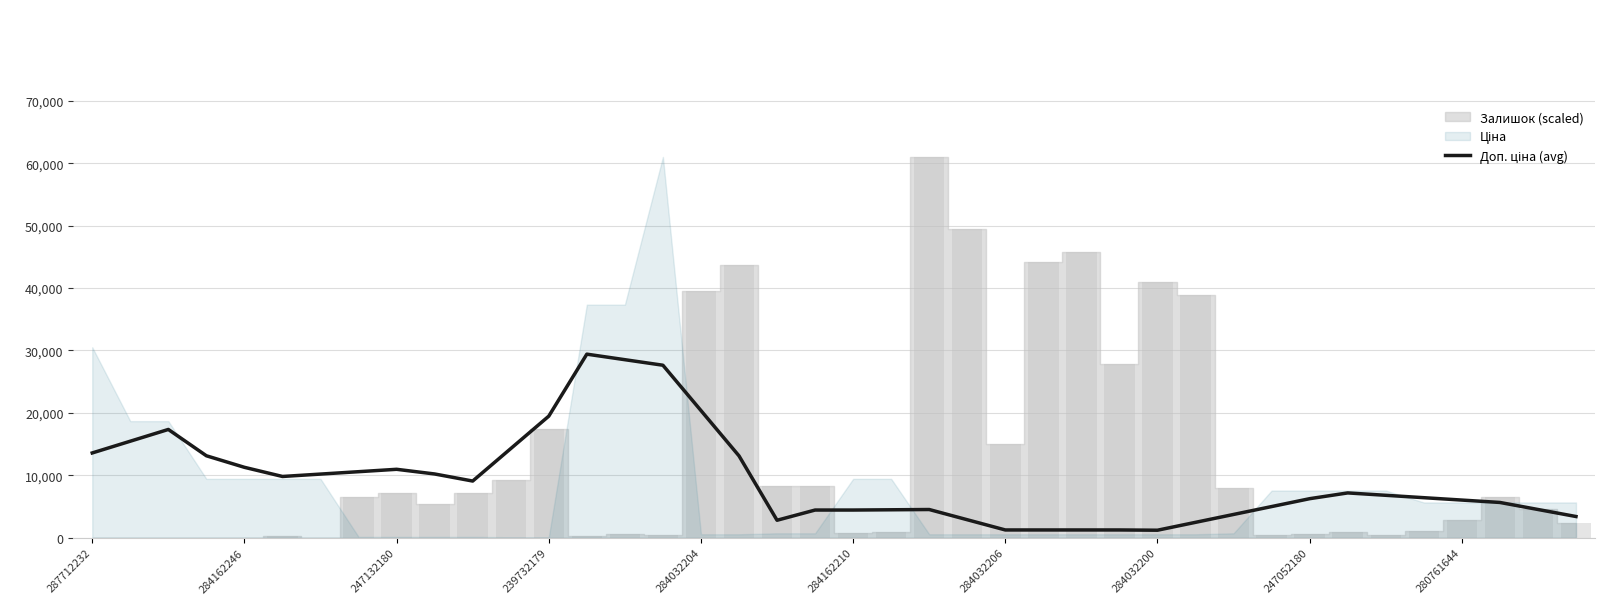

Which has a higher value, 13 or 284162210?

13